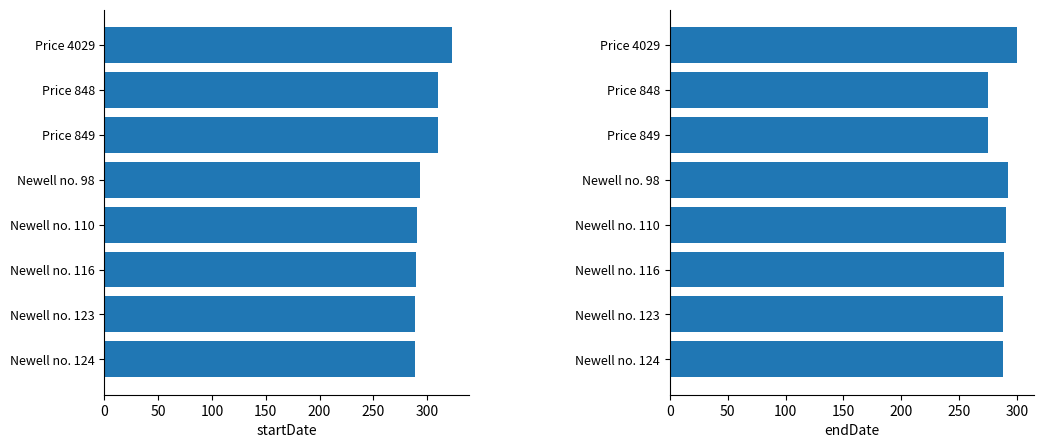

List the series in order of their peak value, highest first.

startDate, endDate